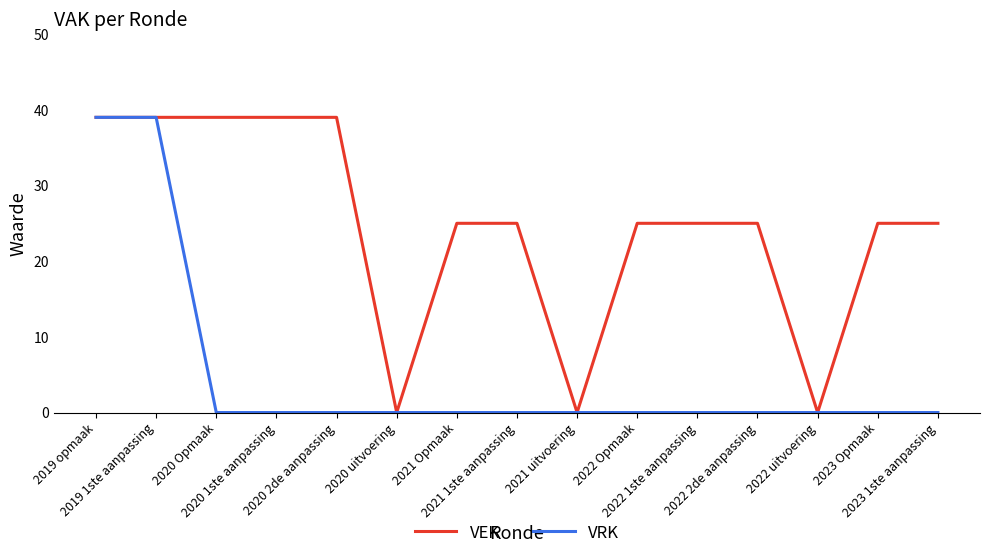

What is the maximum value for VRK?

39